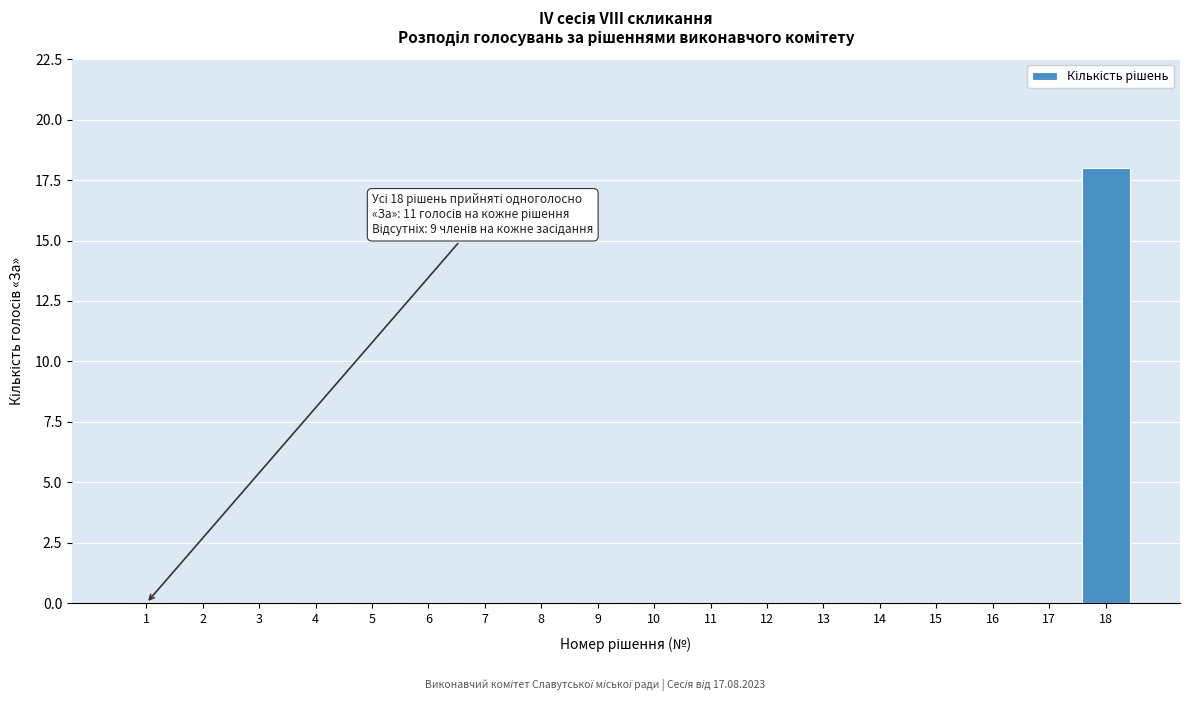

Reading right to left, transcribe all the data shown in this chart.

18=18	17=0	16=0	15=0	14=0	13=0	12=0	11=0	10=0	9=0	8=0	7=0	6=0	5=0	4=0	3=0	2=0	1=0